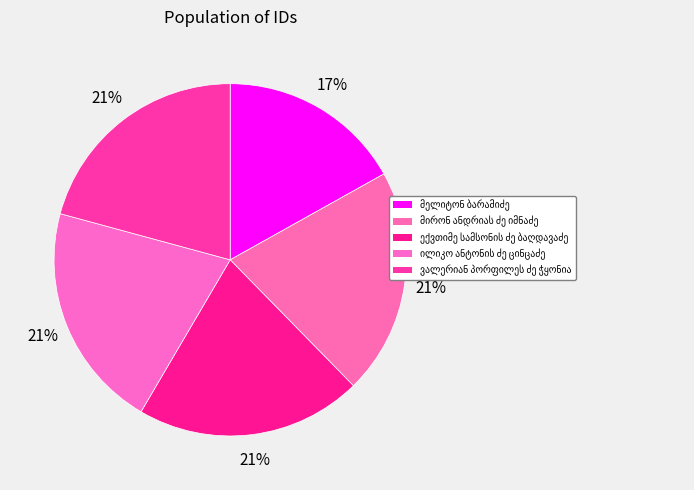

What percentage is the ილიკო ანტონის ძე ცინცაძე slice, to the nearest percent?

21%